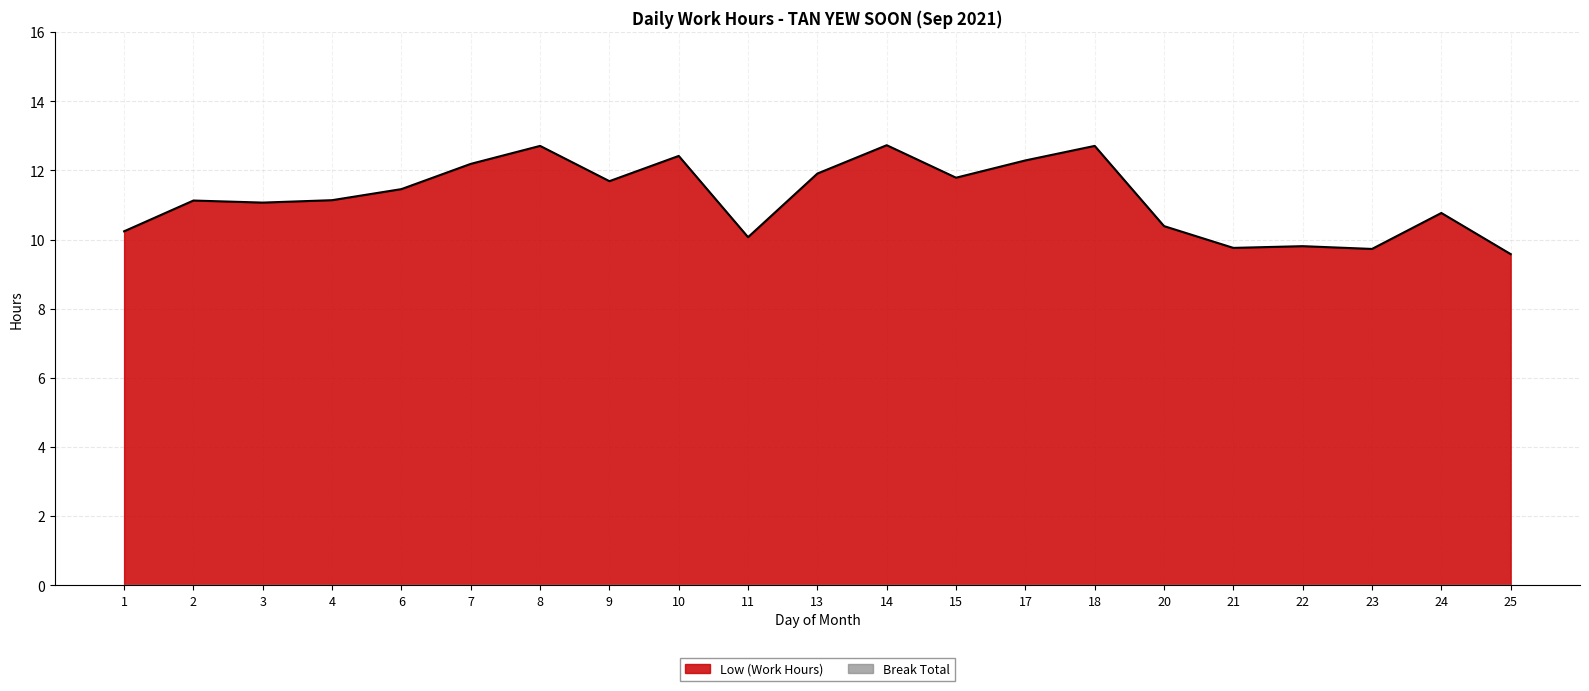

What is the change in value from 9 to 21?

-1.9